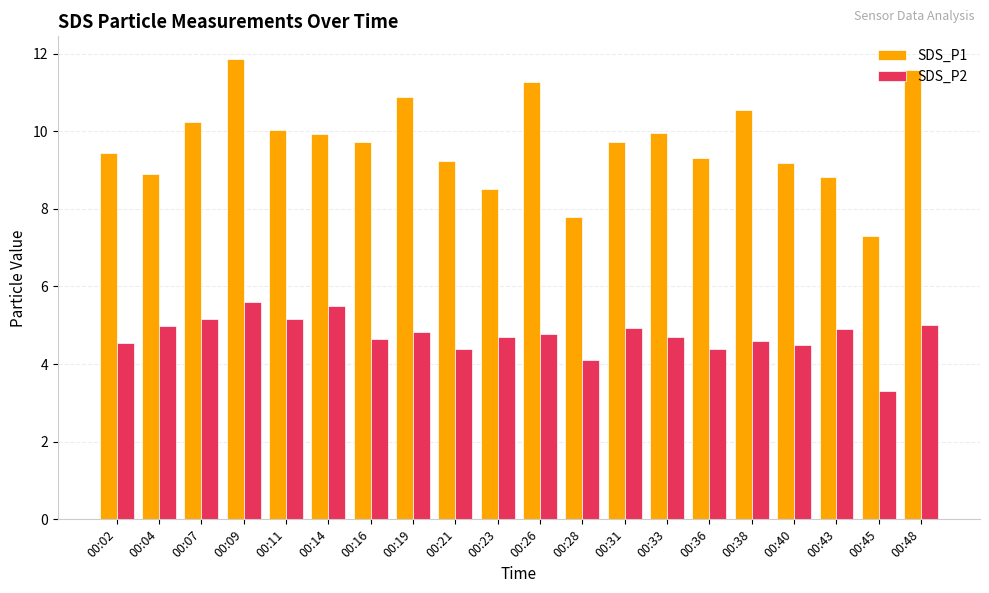

Which label corresponds to the smallest value in the chart?

00:45